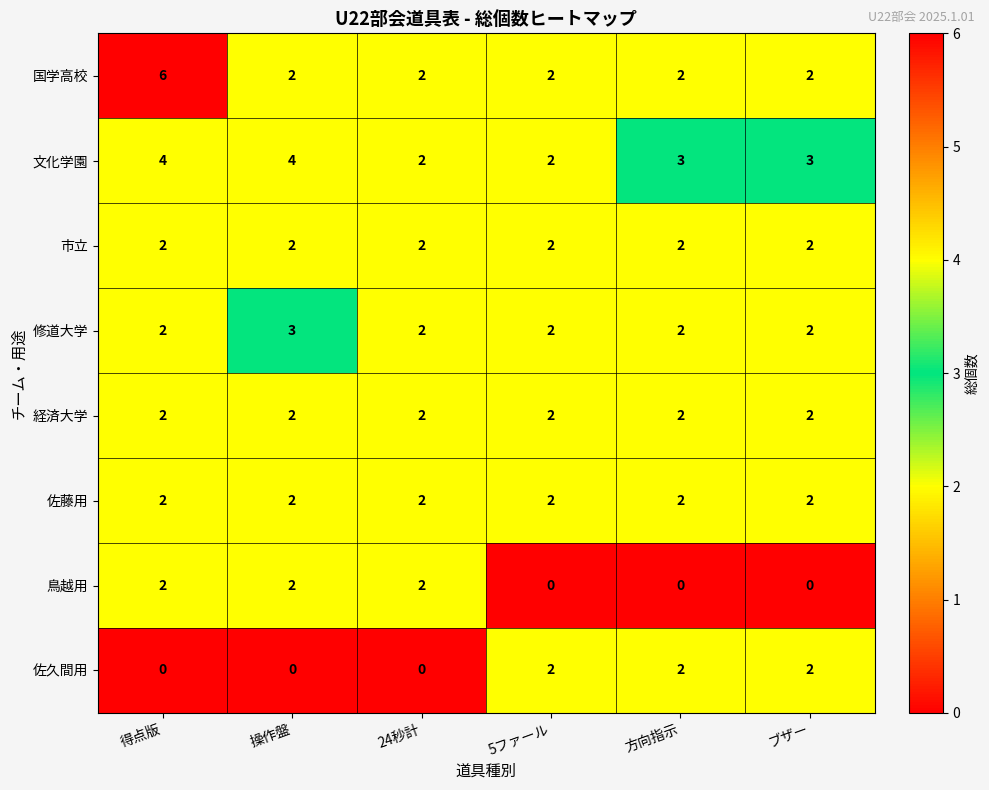

The value of 鳥越用 at 得点版 is 3. True or false?

False